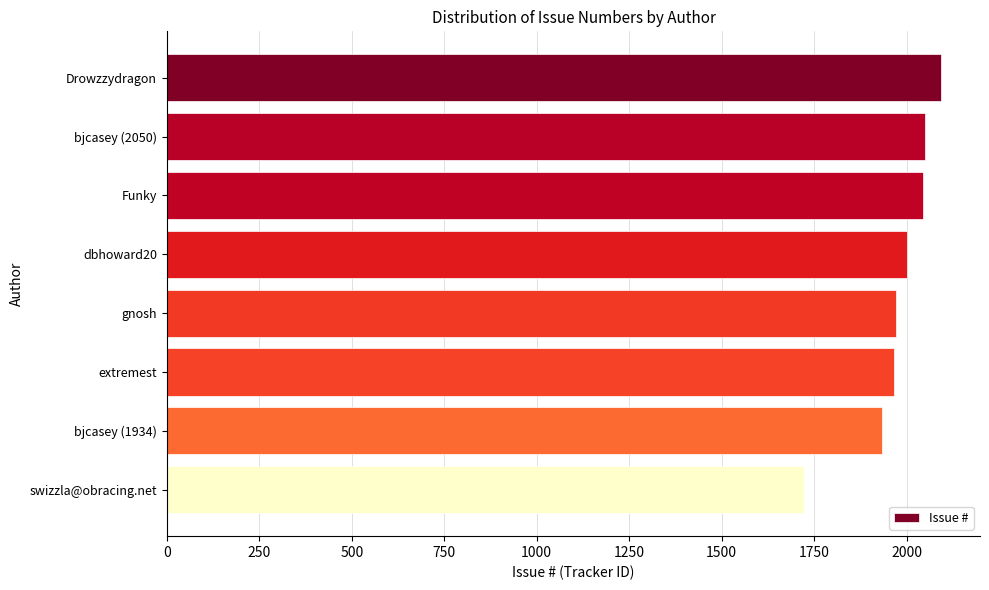

What is the difference between the values at Drowzzydragon and Funky?

50